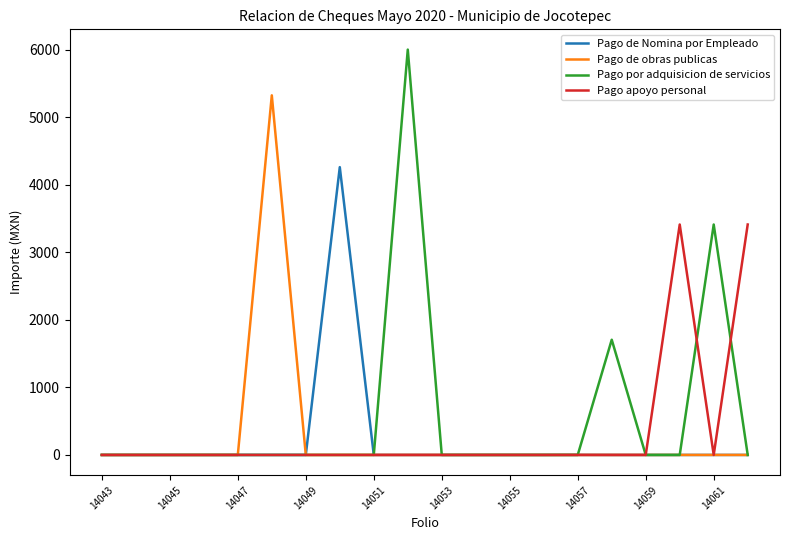

What is the highest value of the Pago de Nomina por Empleado series?

4260.0